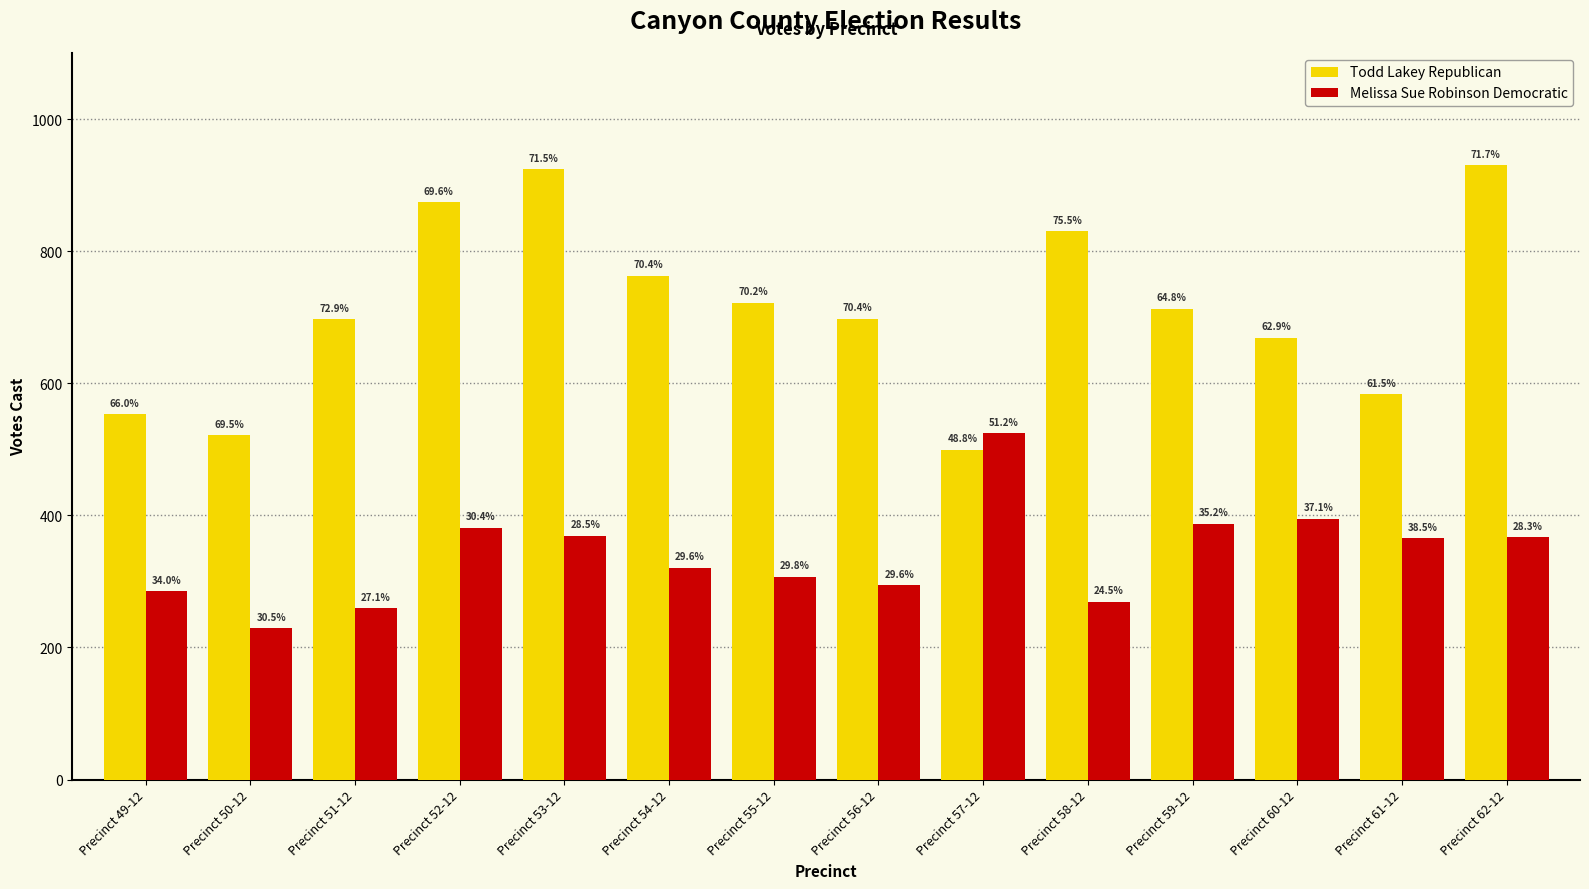

What is the minimum value shown in the chart?

229